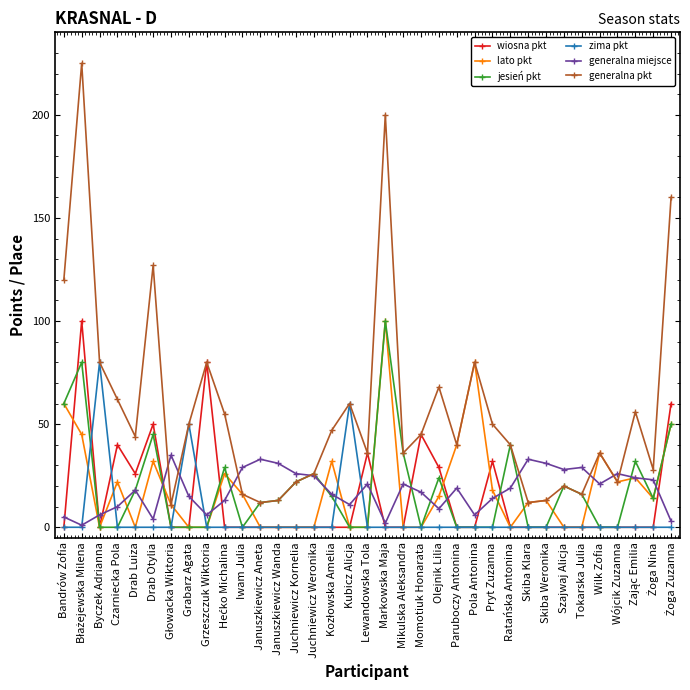

True or false: generalna miejsce has more than 1 interior local peaks.

True